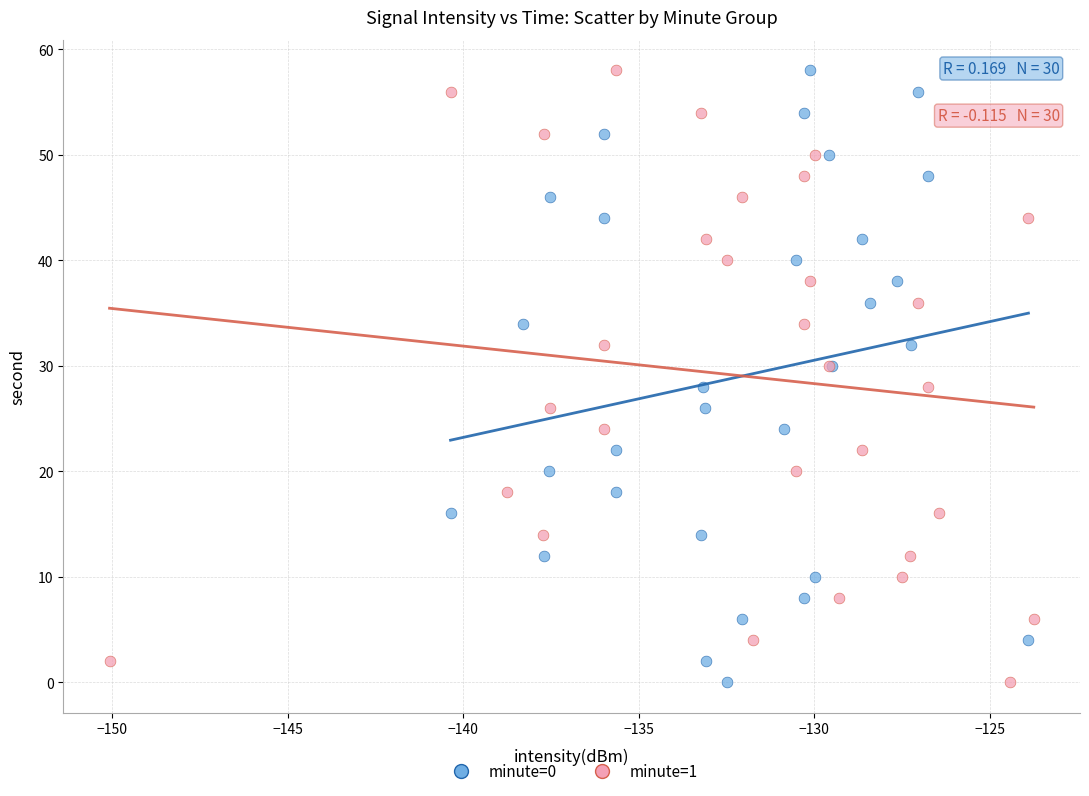

What are all the series names shown in the legend?

minute=0, minute=1